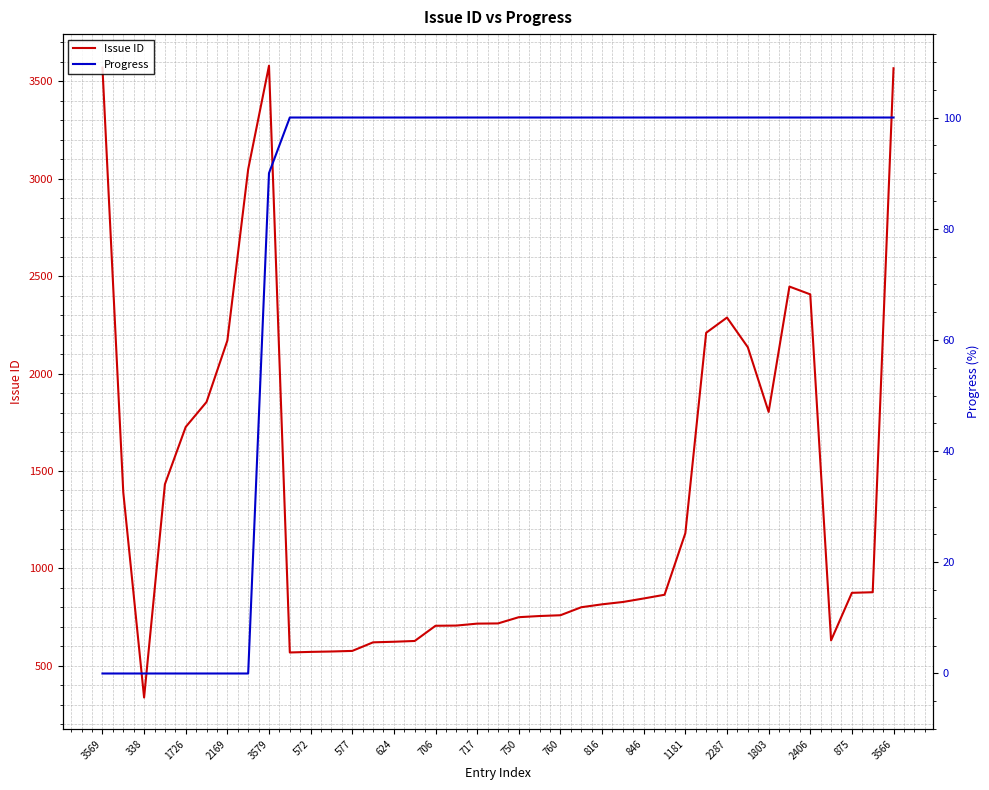

Does the chart display data point markers on the line(s)?

No